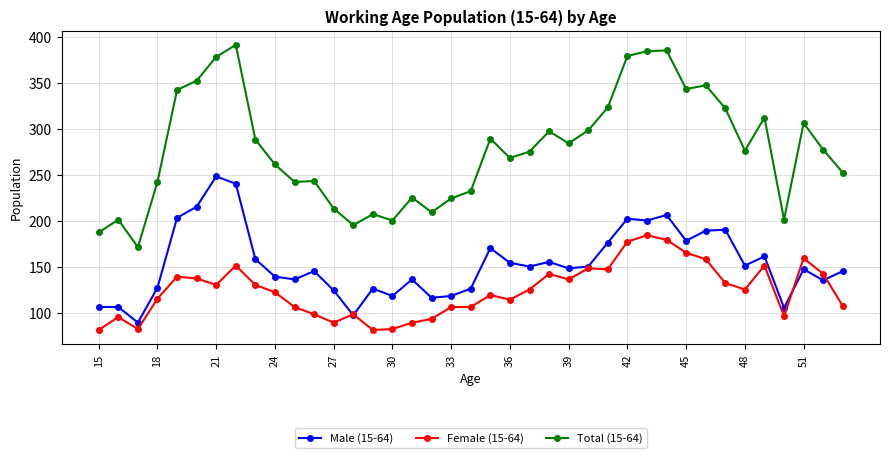

True or false: Female (15-64) has more than 2 interior local peaks.

True